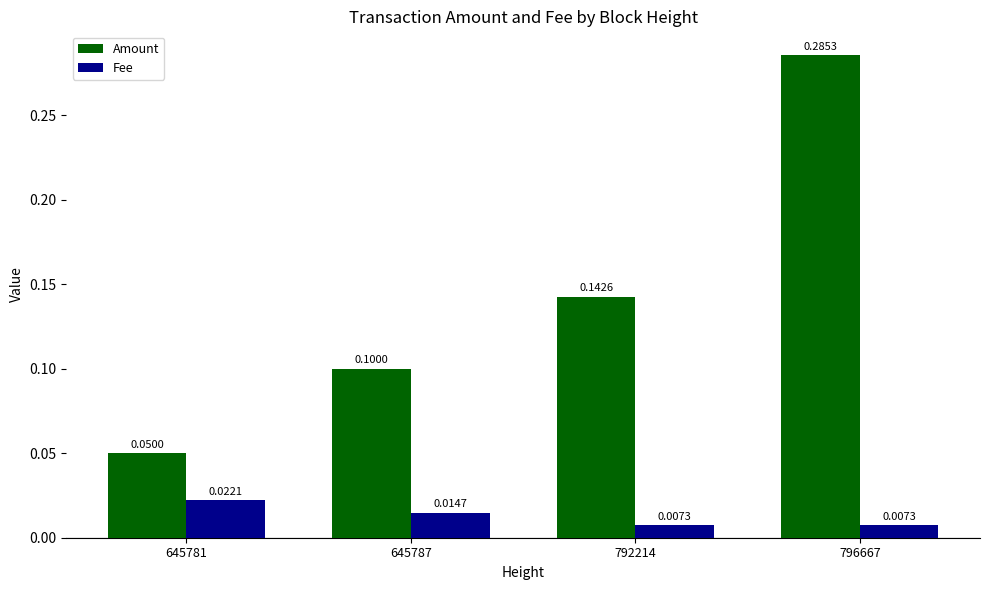

What is the sum of all Amount values?

0.6